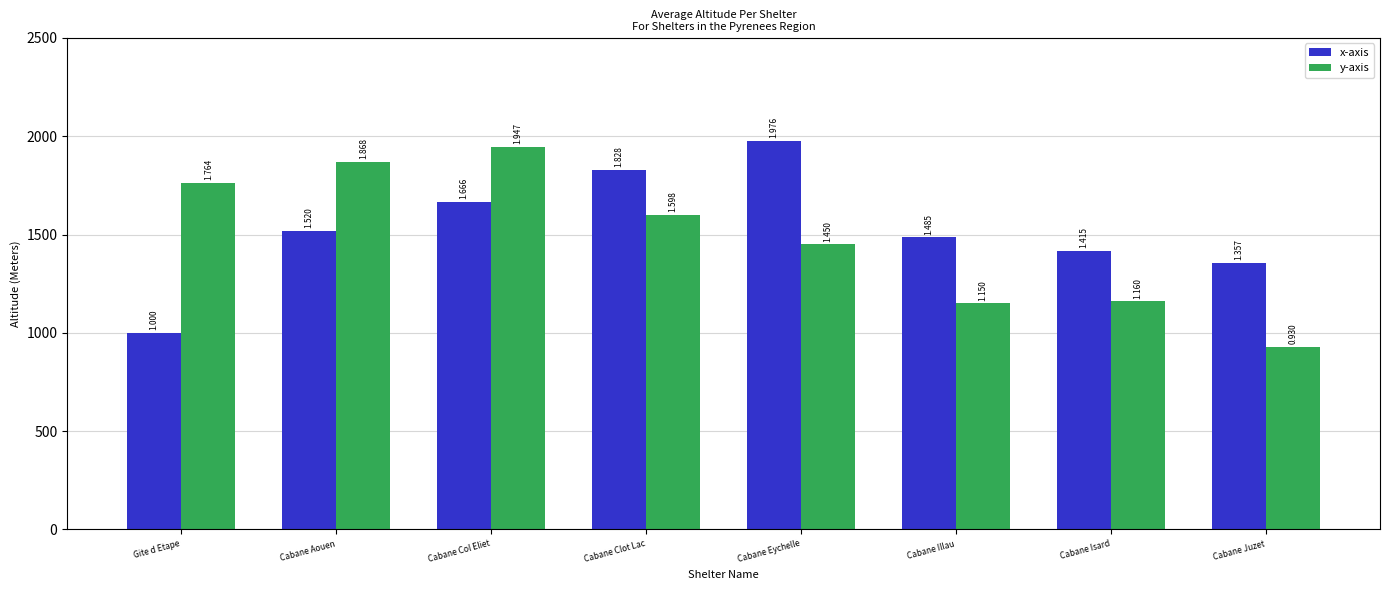

What is the label of the 8th bar from the left?

Cabane Juzet